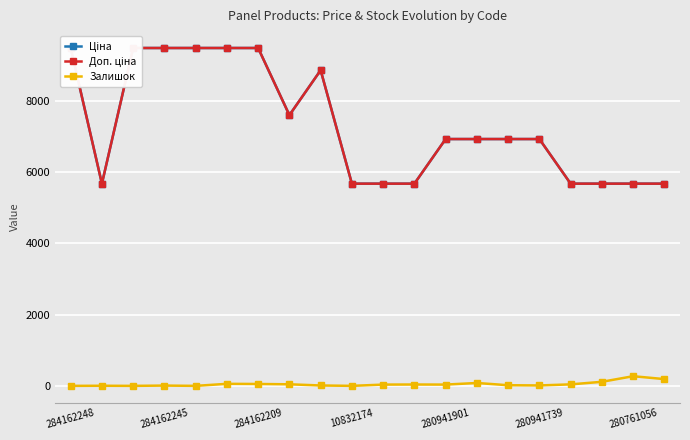

What is the average value of the Доп. ціна series?

7321.3